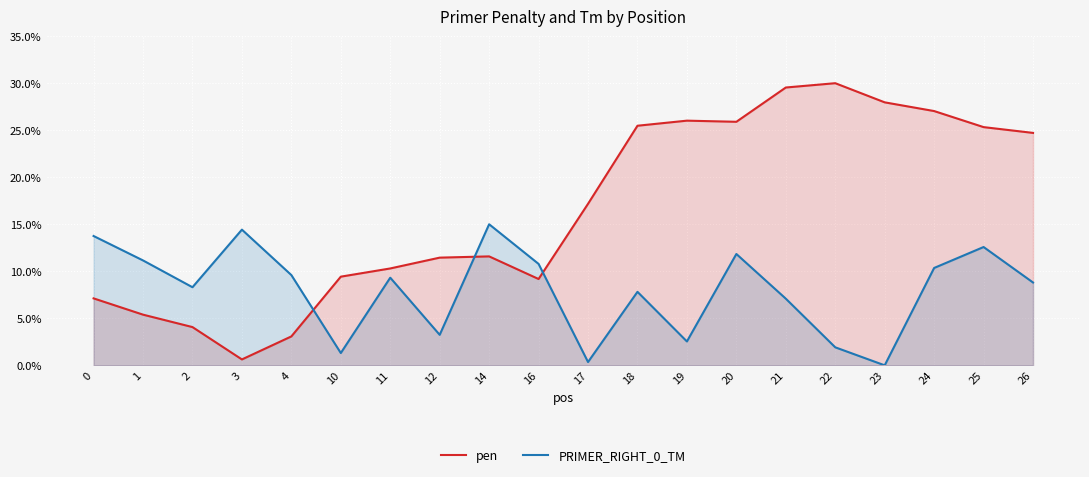

List the labels in order of pen value, smallest first.

3, 4, 2, 1, 0, 16, 10, 11, 12, 14, 17, 26, 25, 18, 20, 19, 24, 23, 21, 22